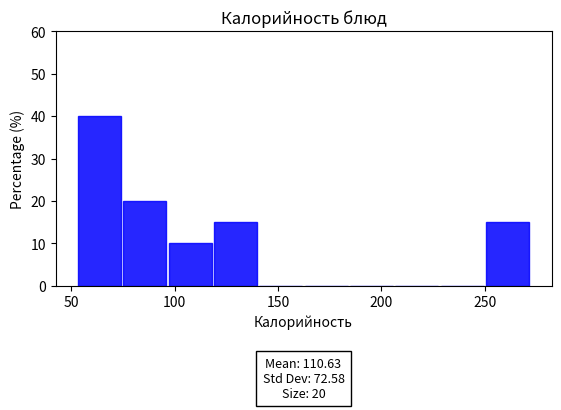

Over which range of the x-axis is the bar tallest?

55 to 75